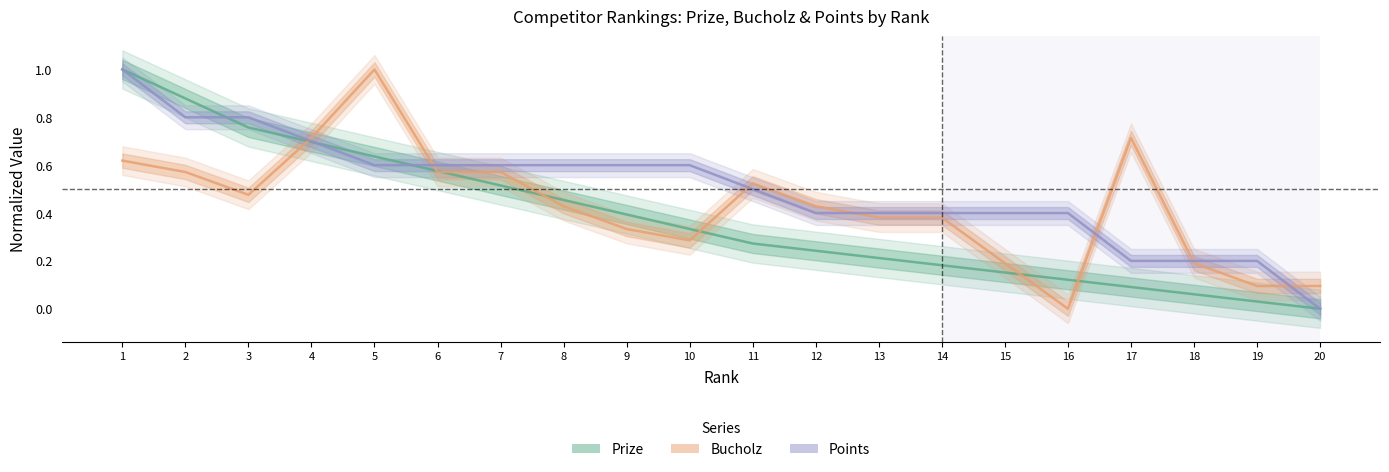

What is the difference between the maximum and minimum values in the Bucholz series?

1.0